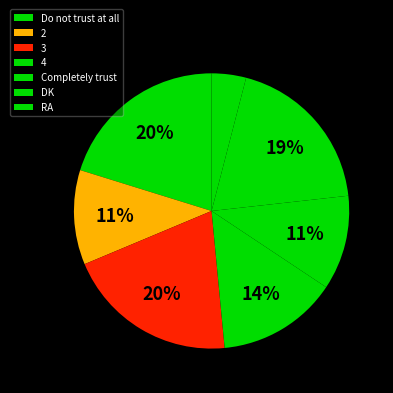

To the nearest percent, what is the difference between the largest and smallest slice percentages?

16%